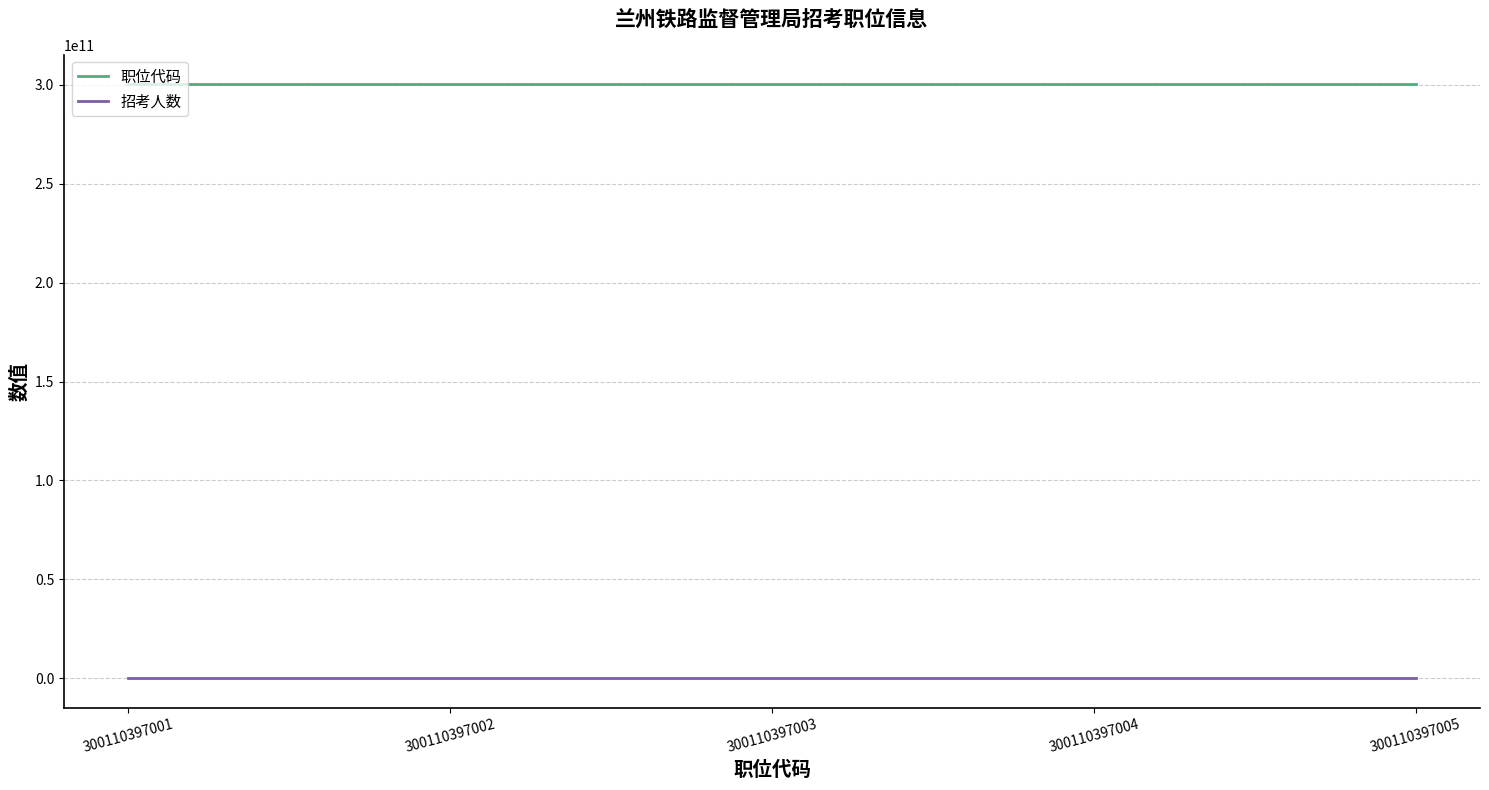

Rank the series by their maximum value, from highest to lowest.

职位代码, 招考人数